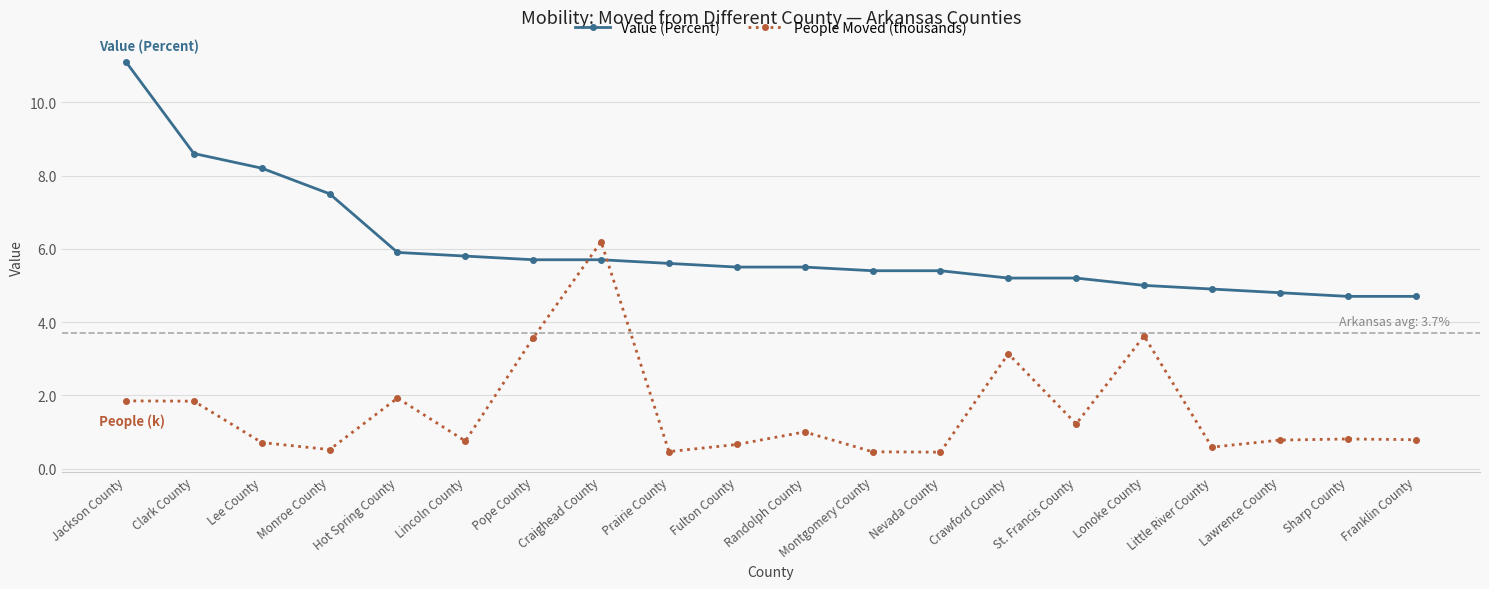

What value does the People Moved (thousands) series have at Clark County?

1.8